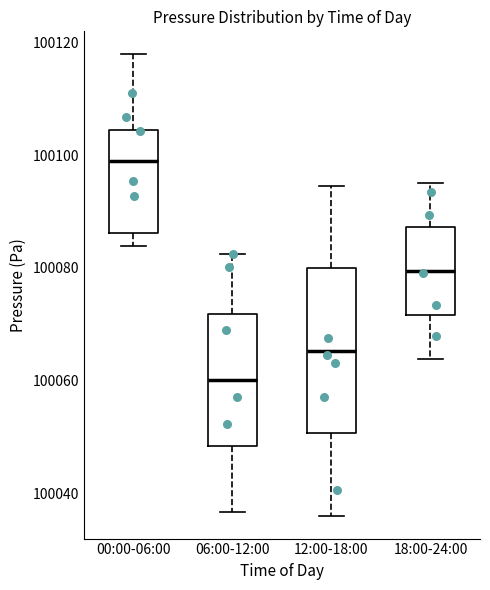

Which box has the lowest median line?

06:00-12:00